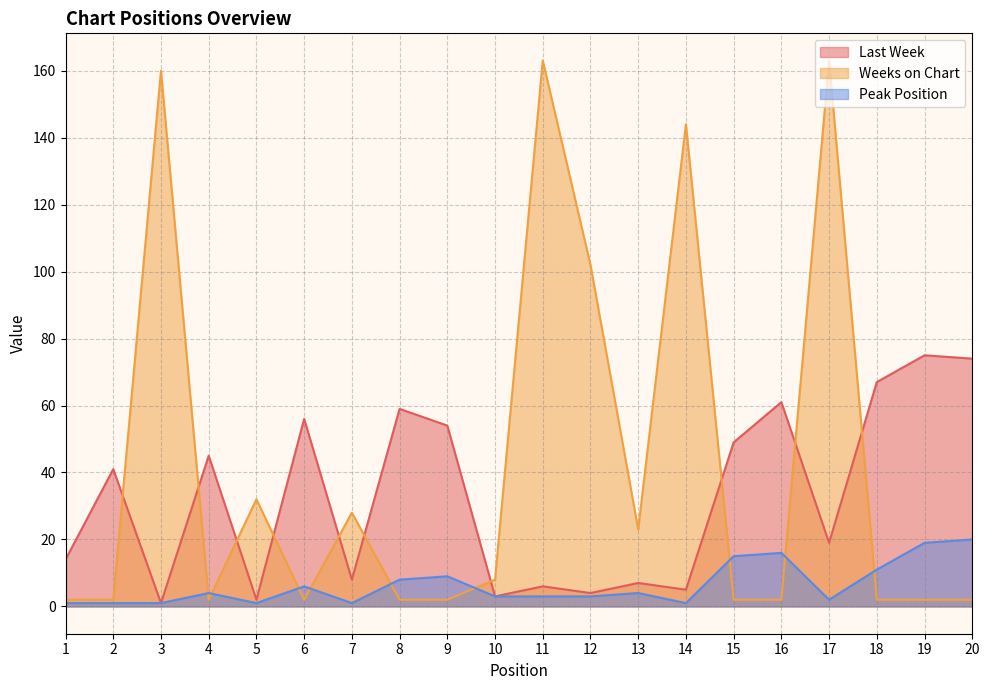

At how many categories does at least one series exceed 98?

5